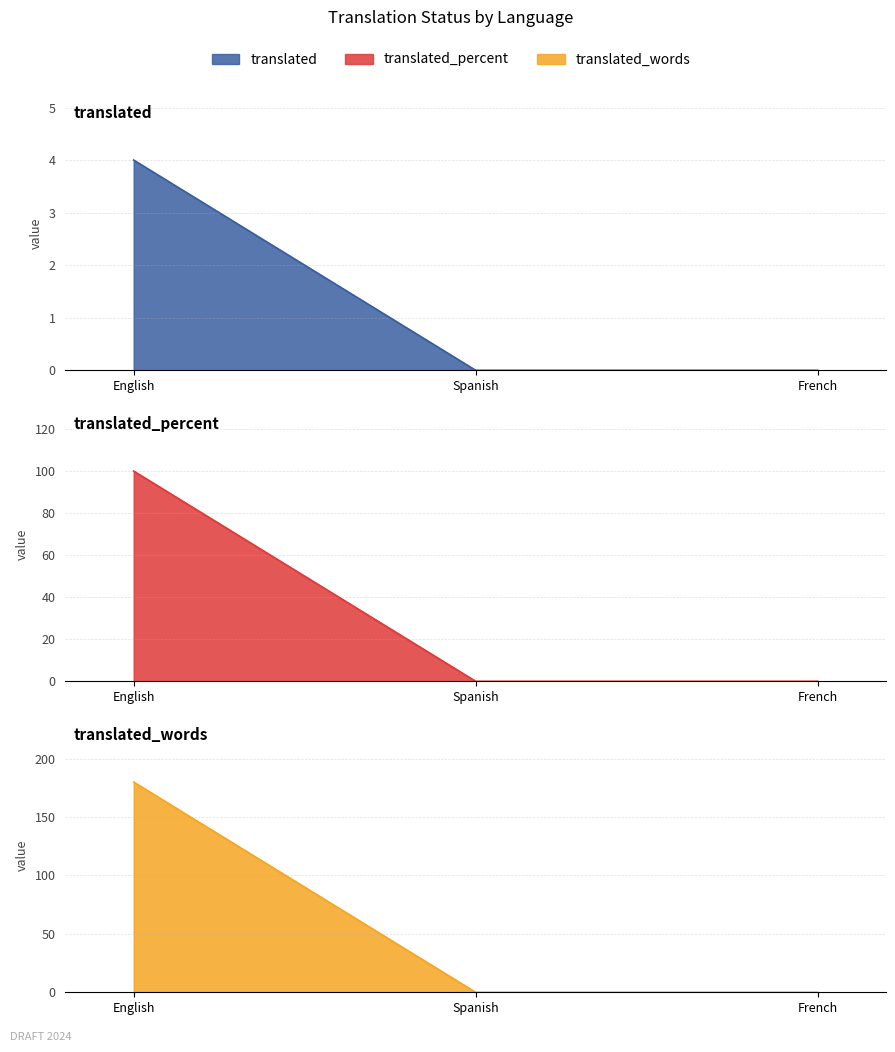

What is the difference between the maximum and minimum values in the translated_percent series?

100